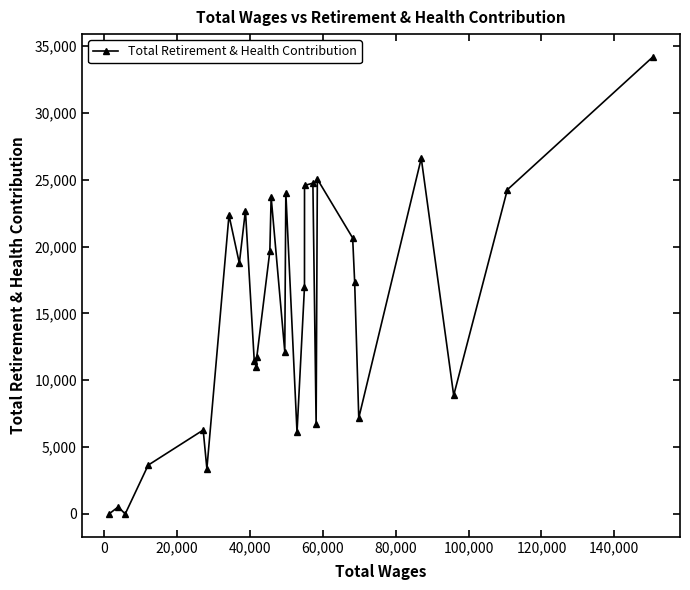

True or false: the data has more than 2 interior local peaks.

True